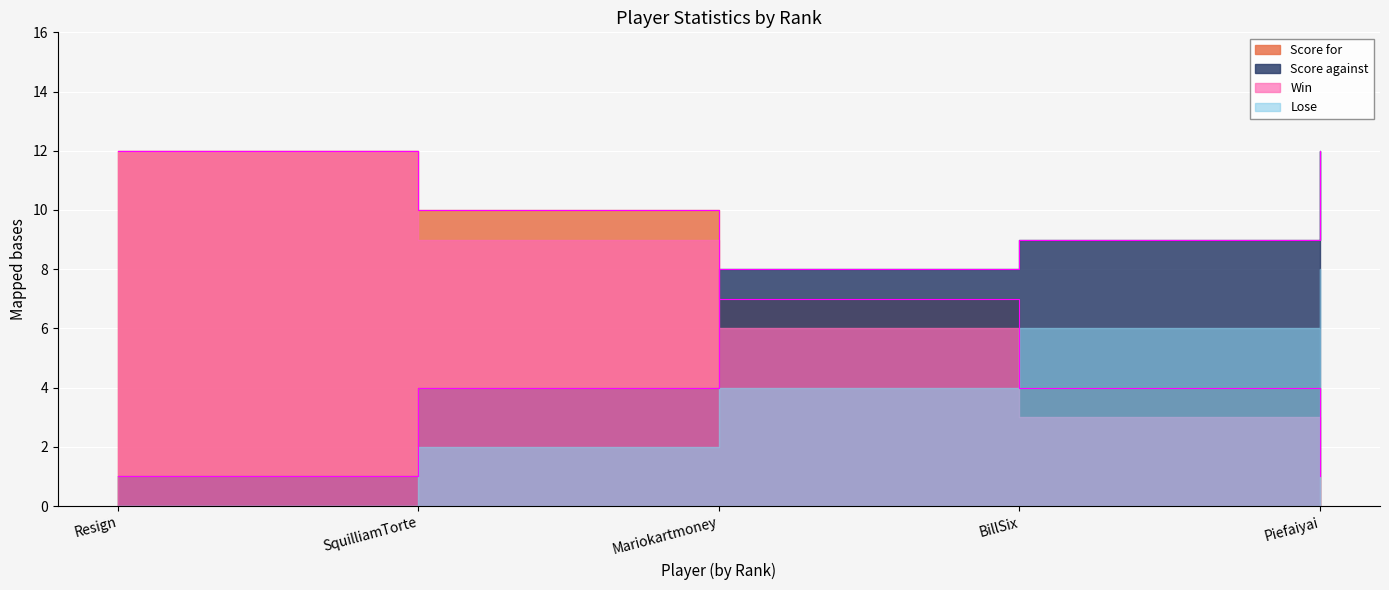

What is the average value of the Lose series?

7